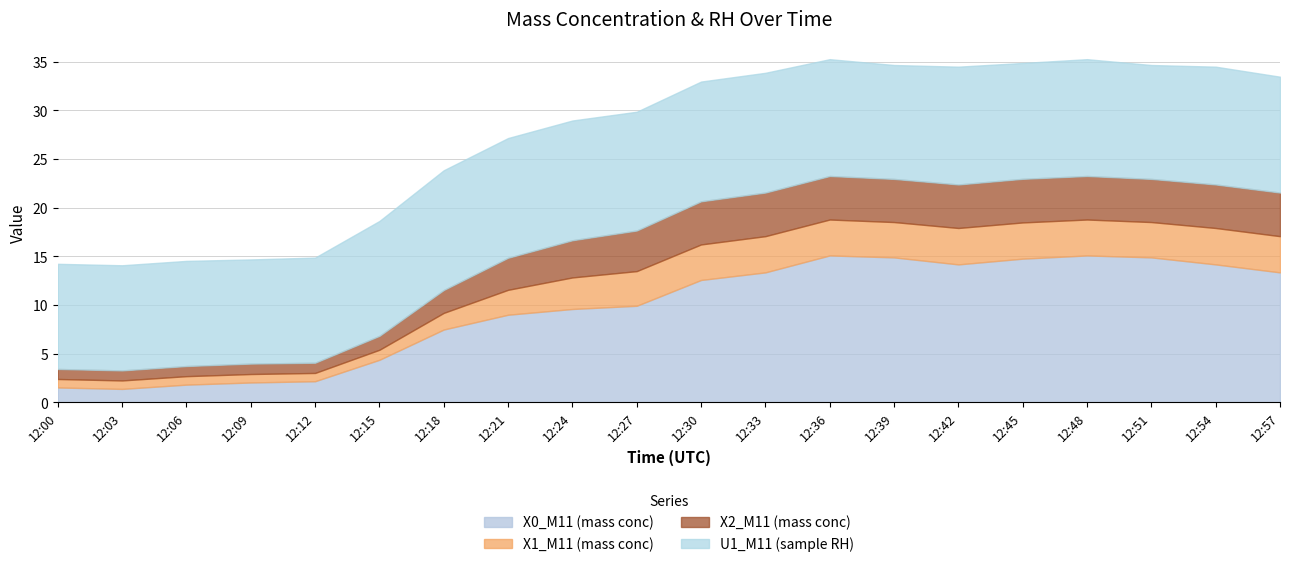

Rank the series at 12:36 from lowest to highest value.

X1_M11 (mass conc), X2_M11 (mass conc), U1_M11 (sample RH), X0_M11 (mass conc)